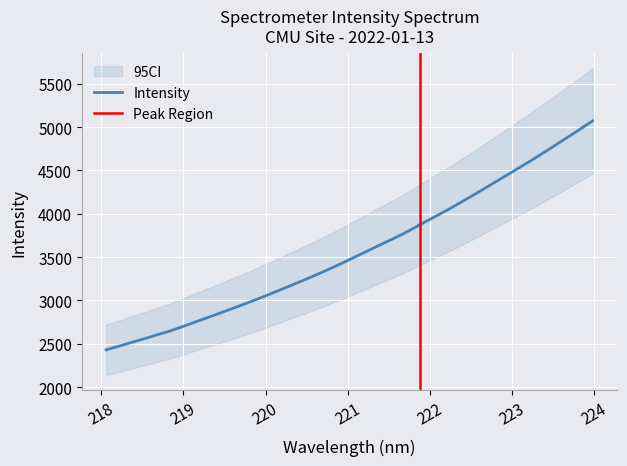

What value does the data have at 219.7801?

2971.8